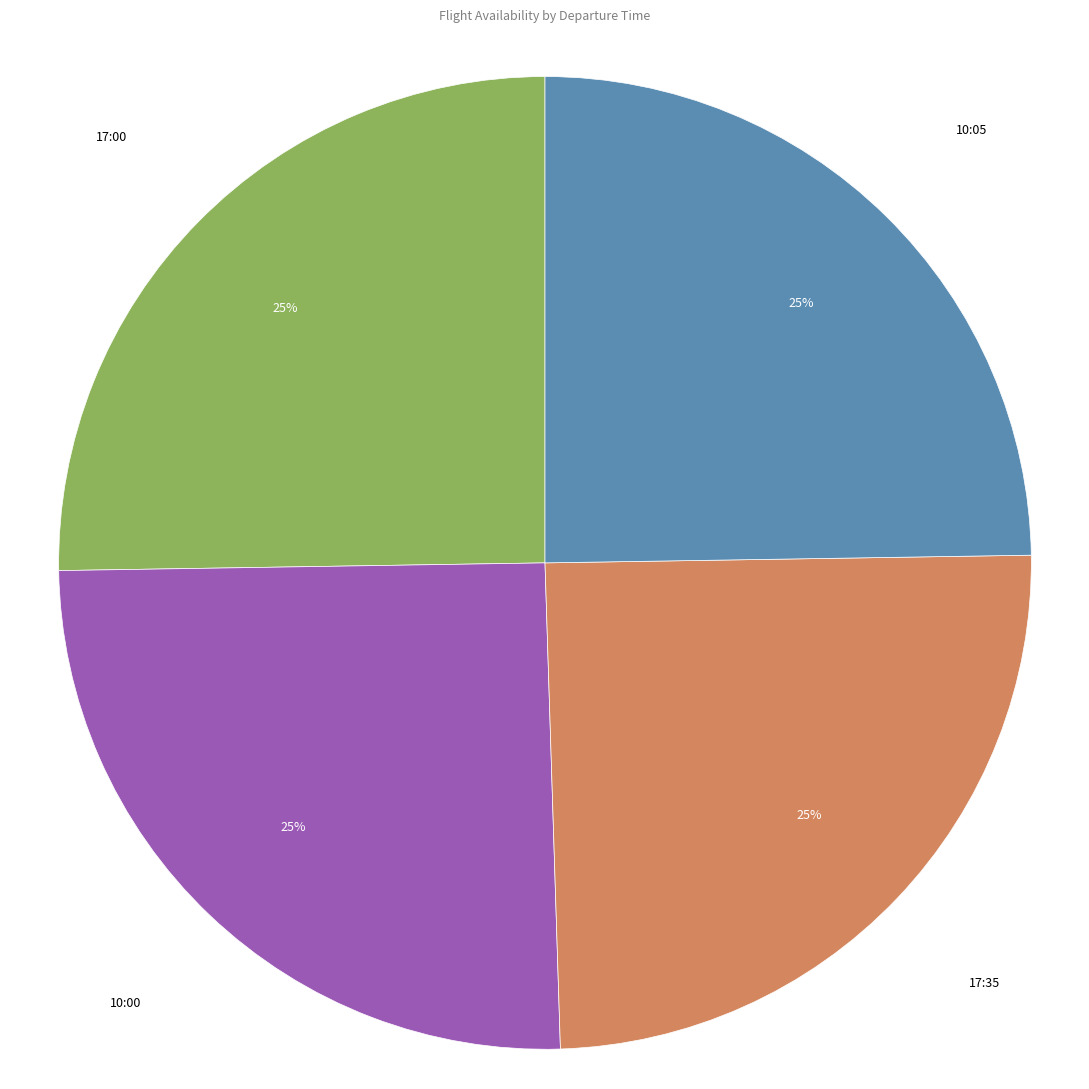

Is there any slice that represents more than half of the pie?

No